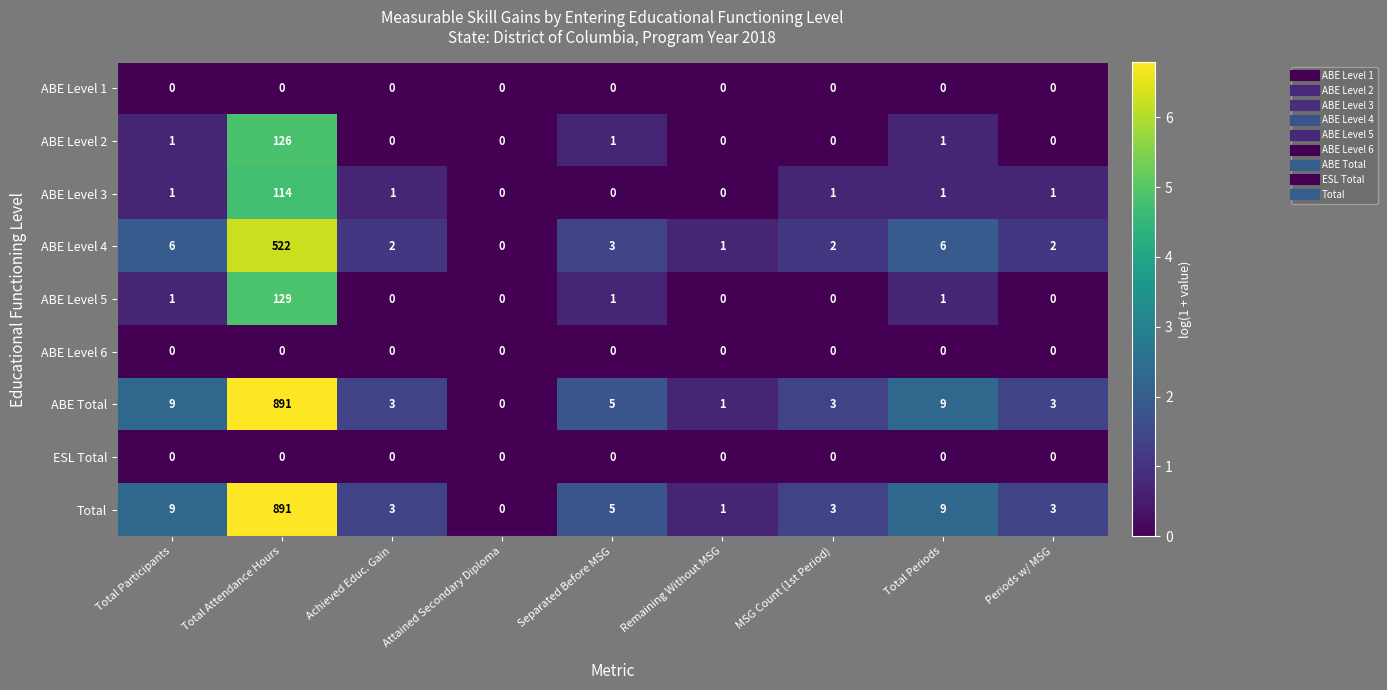

What is the spread (max minus min) of values at Periods w/ MSG?

3